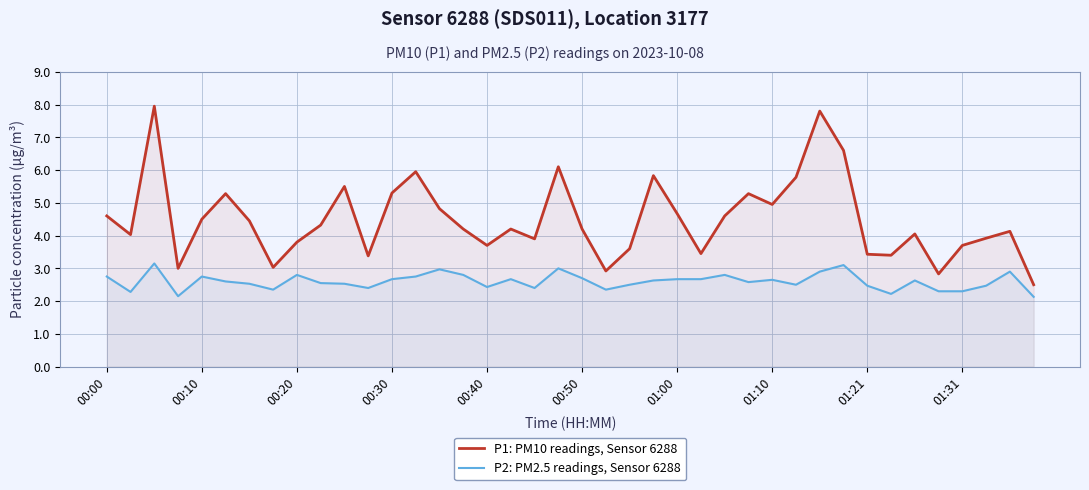

True or false: P2: PM2.5 readings, Sensor 6288 and P1: PM10 readings, Sensor 6288 intersect in this chart.

False